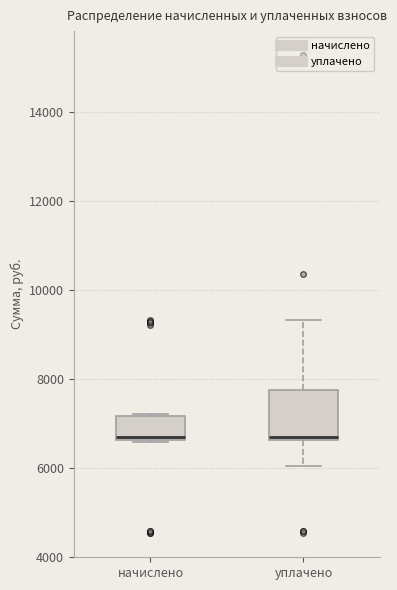

Reading left to right, read every box against the y-axis: the position of its median line, the range the box covers, and the ends of its whiskers. The values are not printed on the chart, so give them approximately, as read against the axis.

начислено: median 6600, box 6600 to 7200, whiskers 6600 to 7200
уплачено: median 6600, box 6600 to 7800, whiskers 6000 to 9400